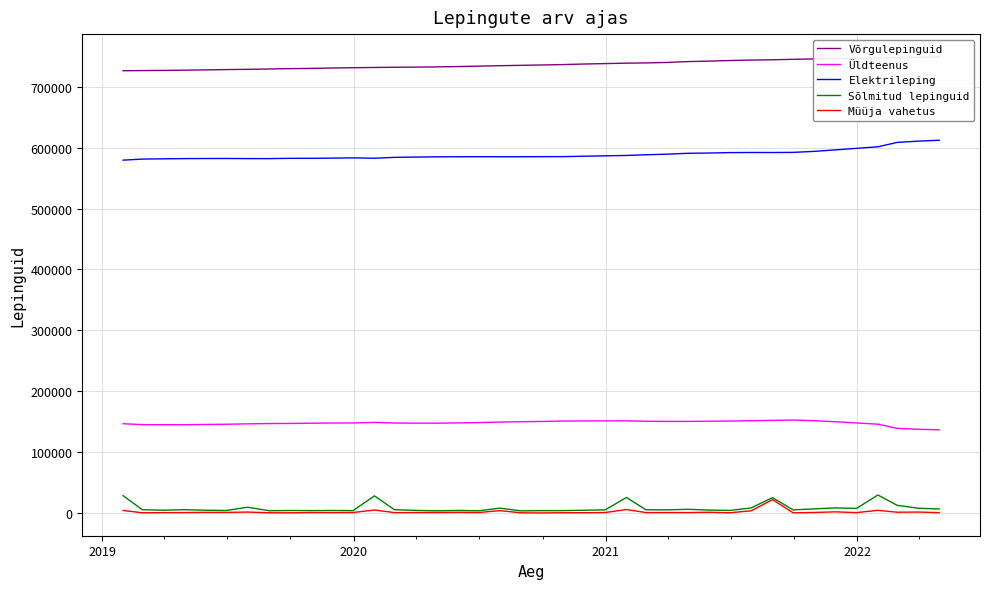

Does the chart display data point markers on the line(s)?

No